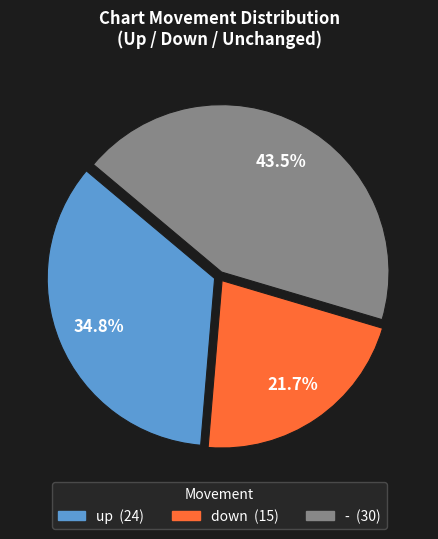

Which slice is the smallest?

down